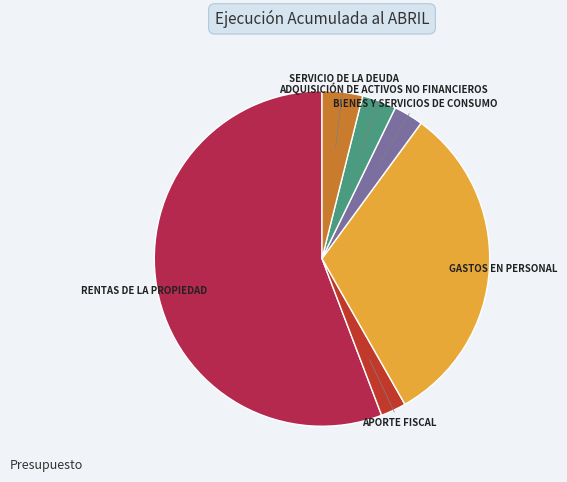

Count the number of slices in the pie.

6